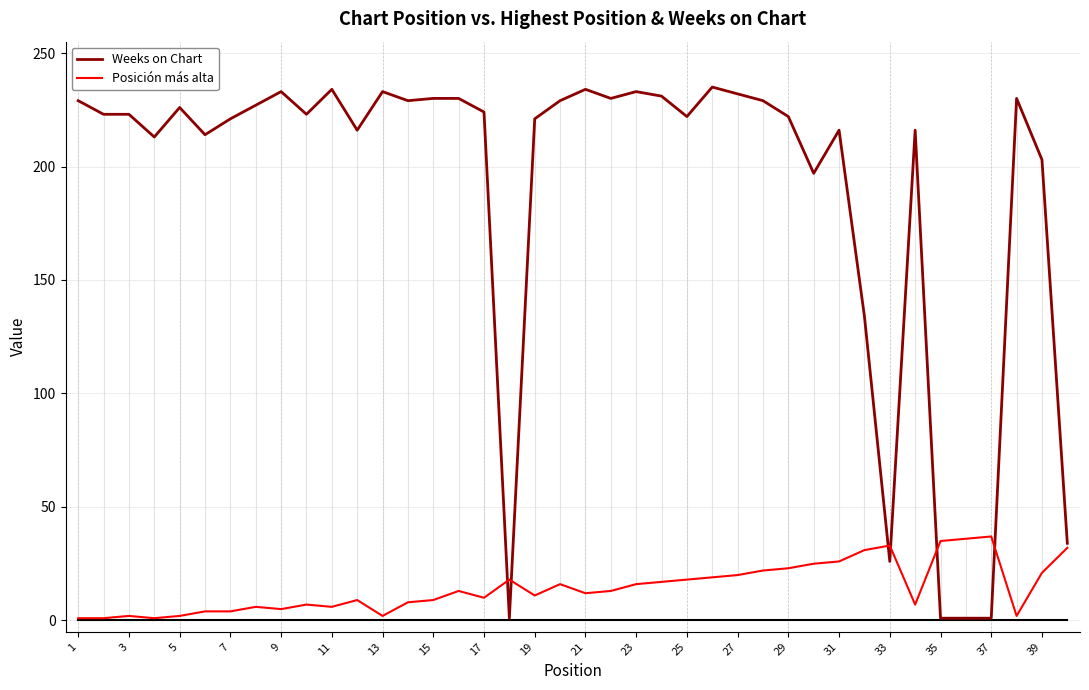

What is the maximum value for Posición más alta?

37